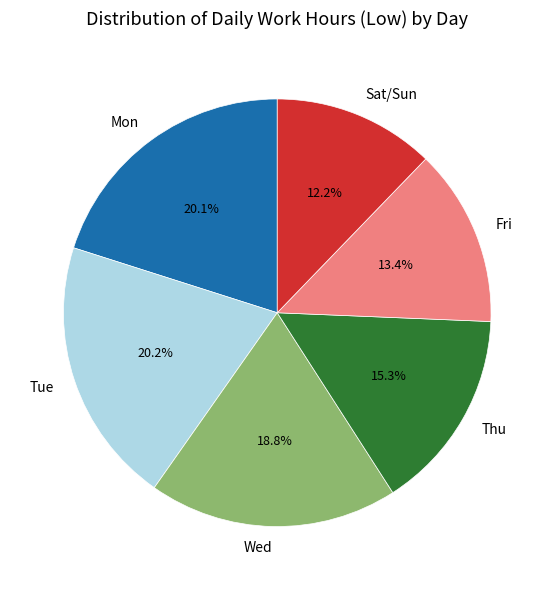

To the nearest percent, what is the difference between the largest and smallest slice percentages?

8%